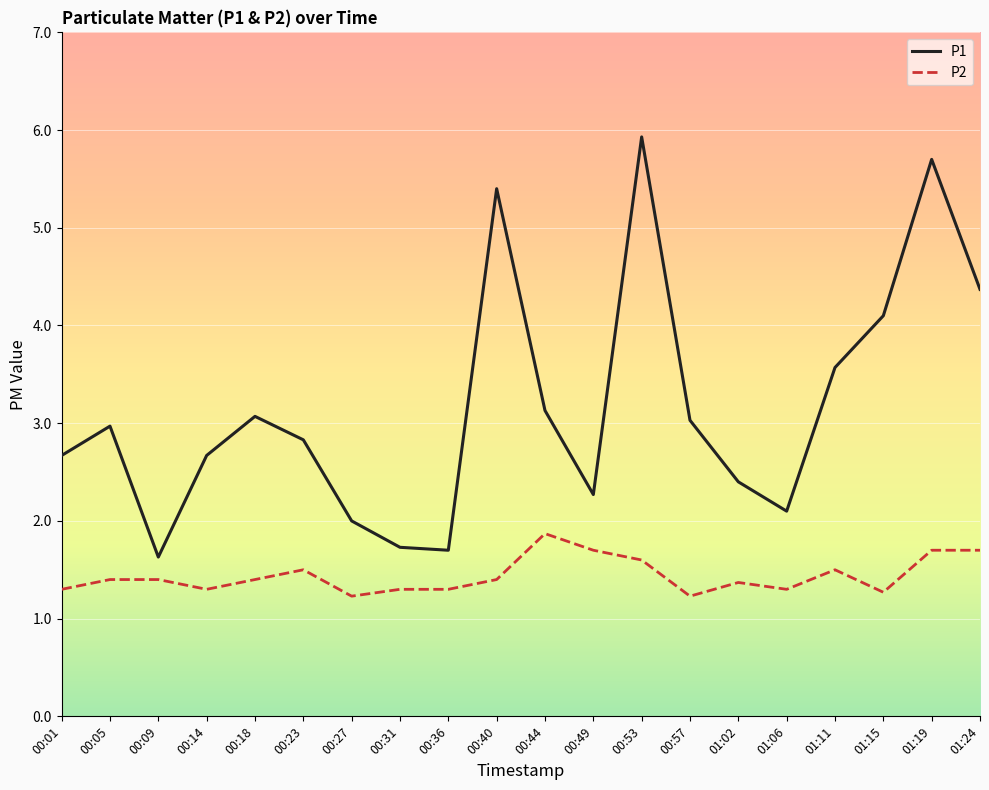

At how many categories does at least one series exceed 1?

20